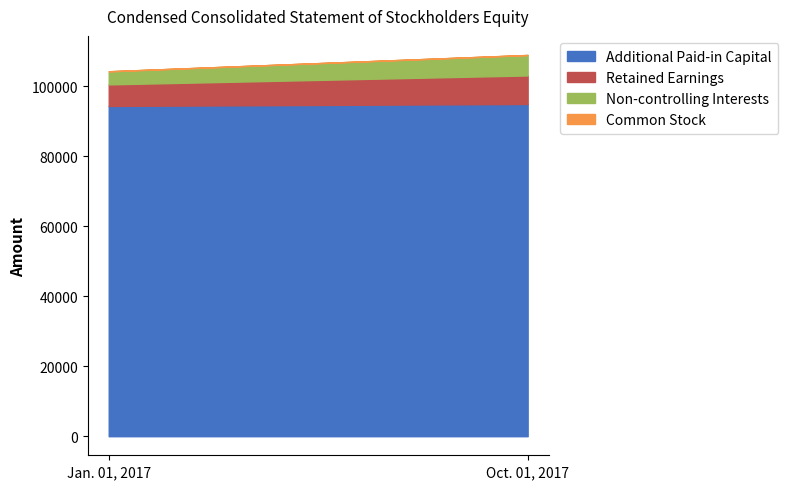

How many distinct data groups are displayed?

4